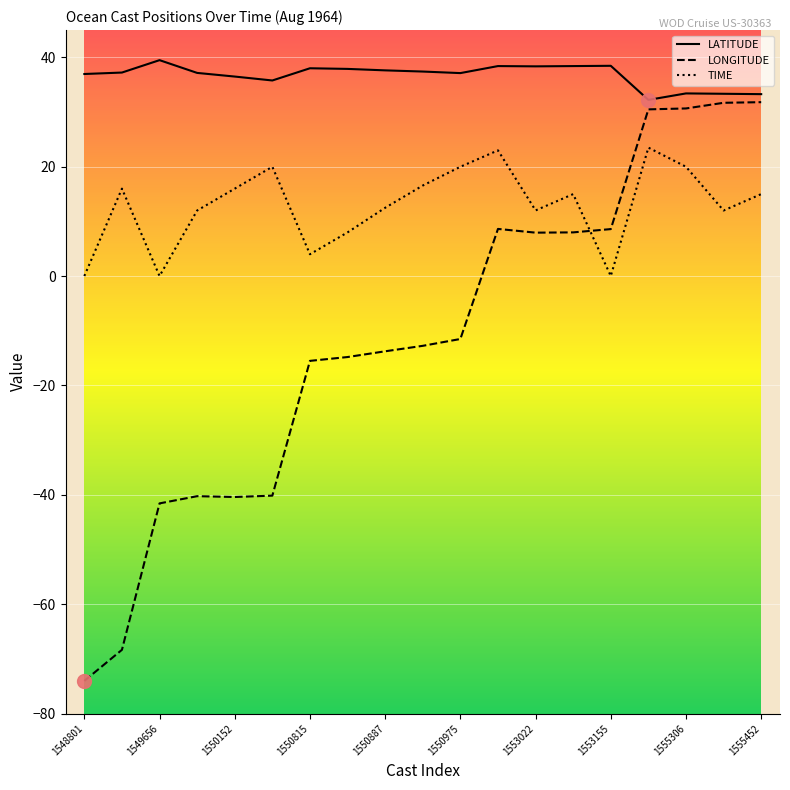

What is the difference between the maximum and minimum values in the TIME series?

23.5